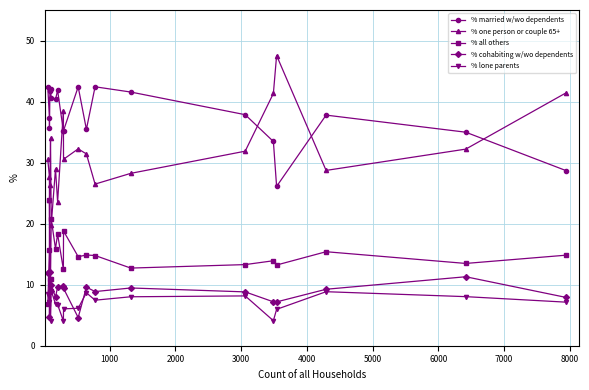

In % one person or couple 65+, how many points are higher than both neighbors (excluding endpoints)?

5